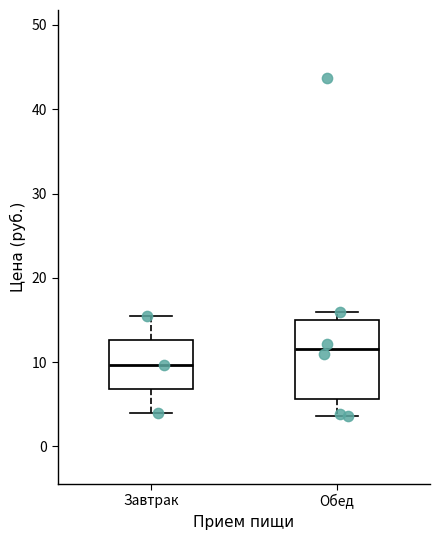

Which box is the tallest, from its lower edge to its upper edge?

Обед